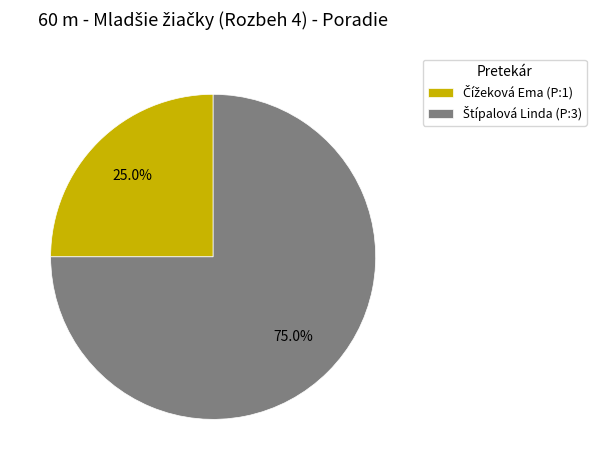

Does any single category account for the majority?

Yes